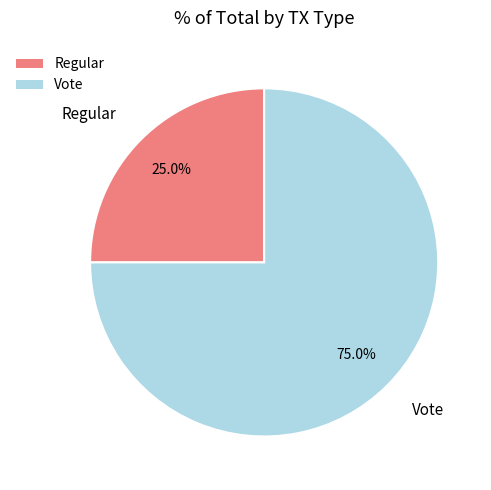

How many slices are in this pie chart?

2